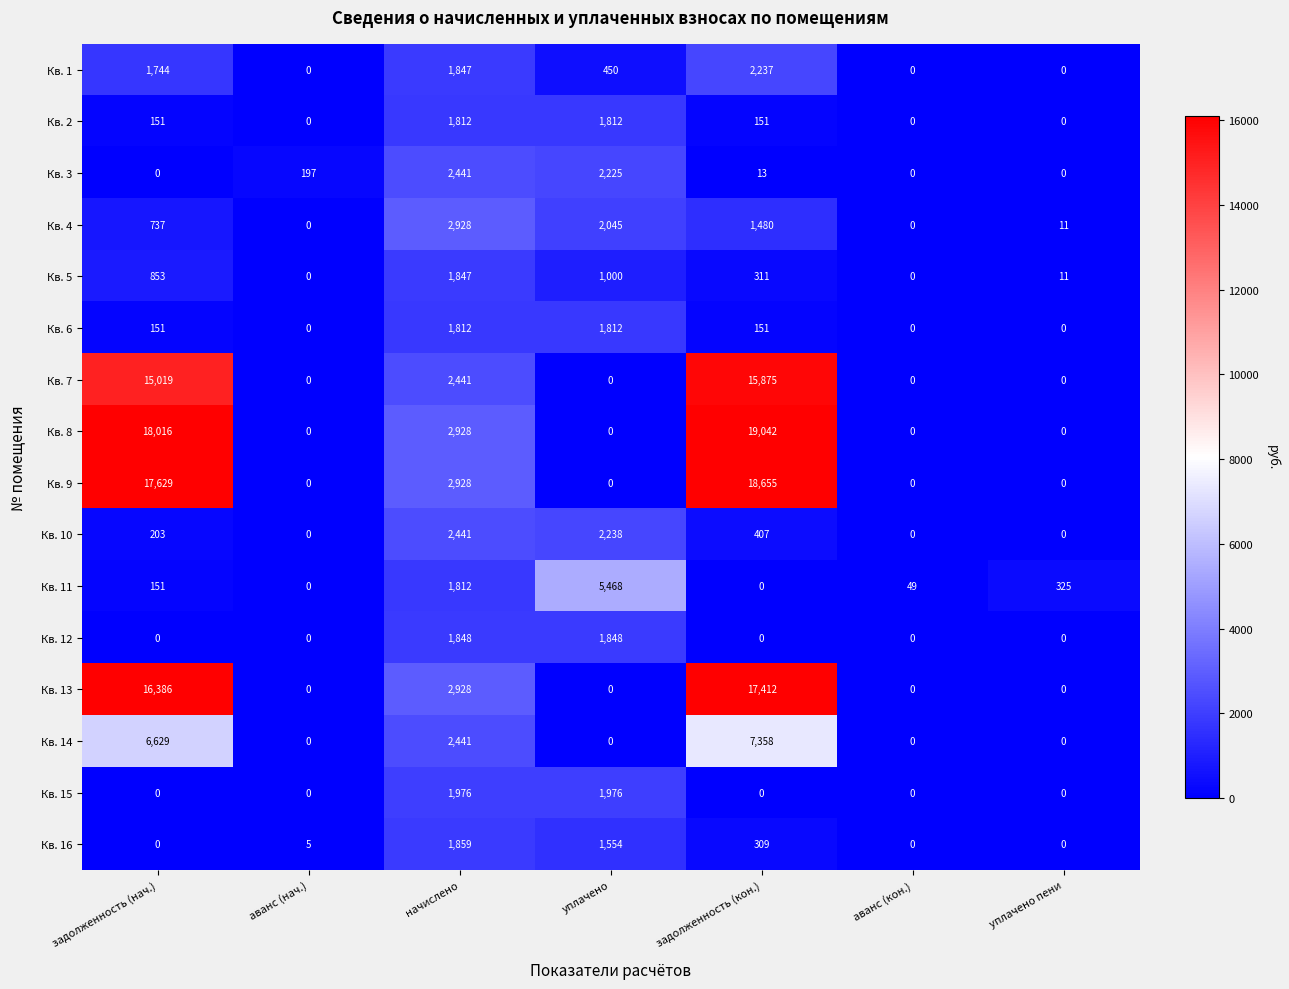

What is the difference between the second highest and minimum values in the Кв. 12 series?

1848